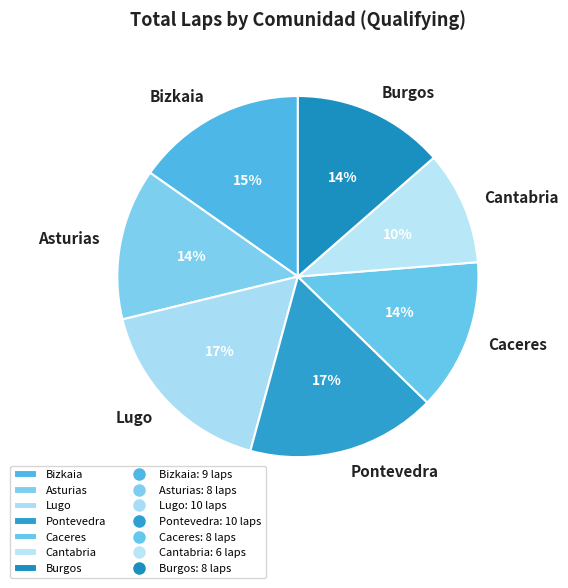

Which slice is the smallest?

Cantabria